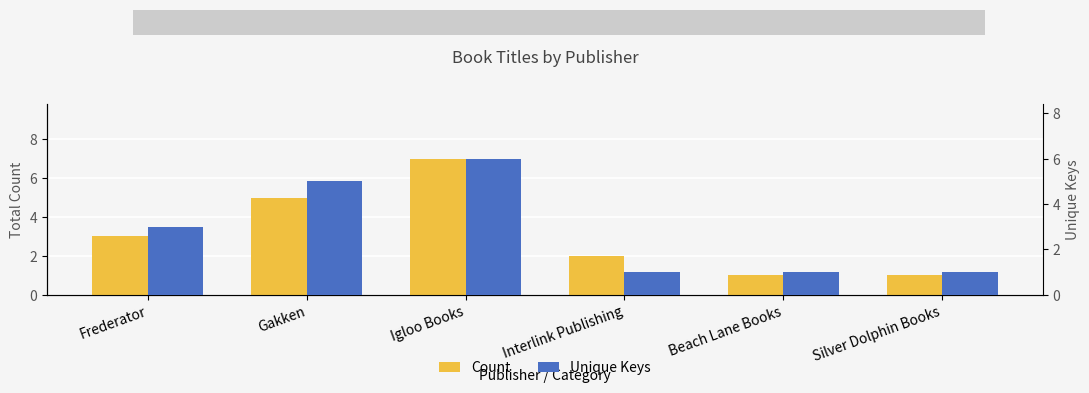

Which series changed the most between Igloo Books and Beach Lane Books?

Count